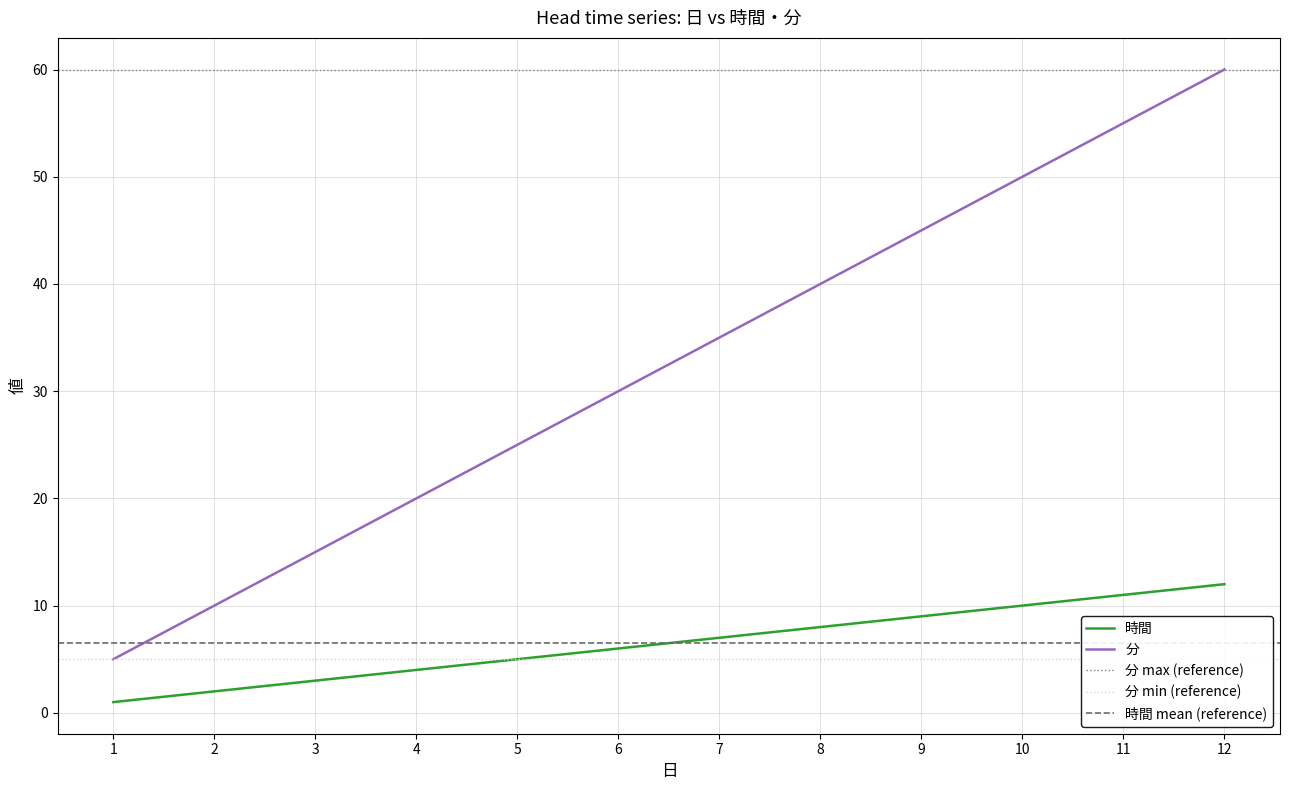

How many series are shown in this chart?

2